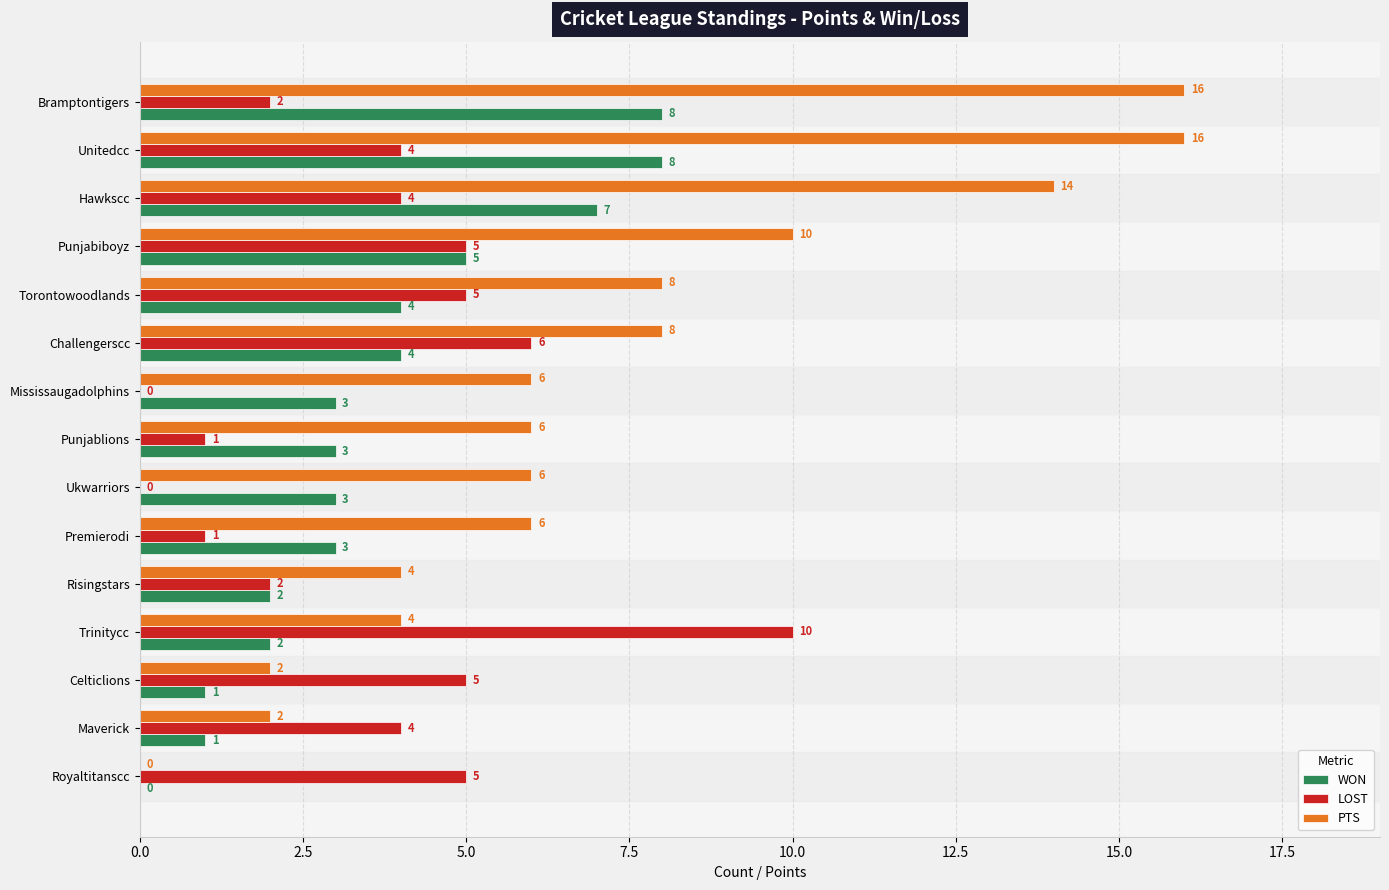

Between Torontowoodlands and Ukwarriors, which series saw the biggest shift?

LOST